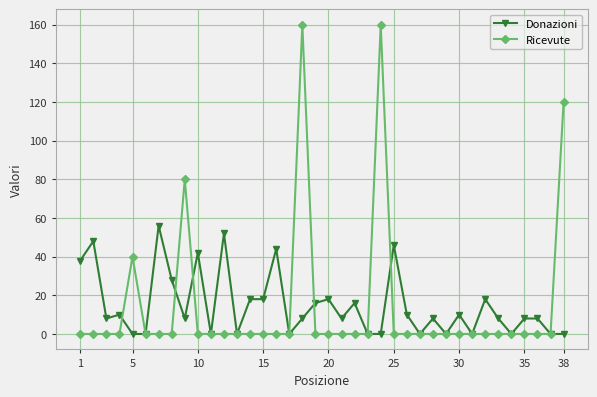

At how many categories does at least one series exceed 86?

3